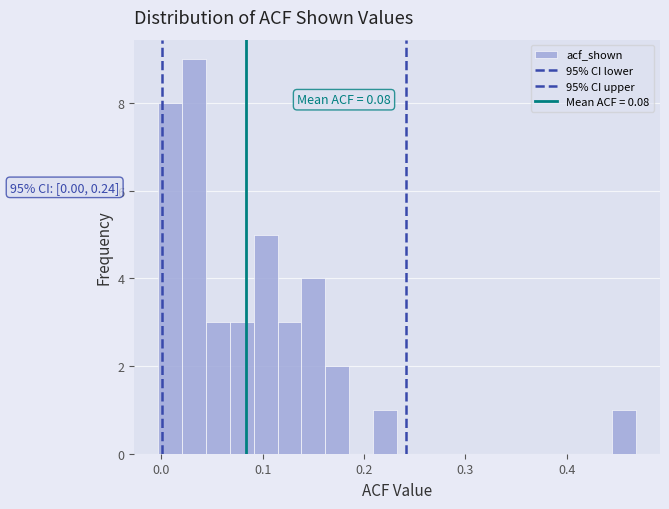

Read against the x-axis, roughly where is the centre of the tallest bar?

0.03